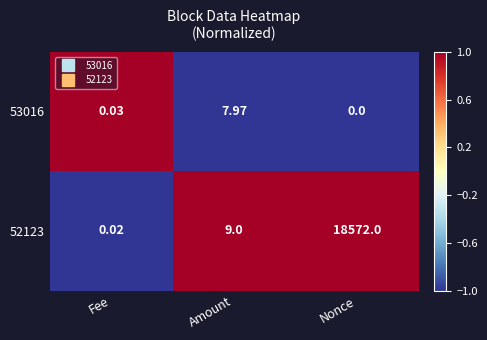

Which series has the largest range (max minus min)?

52123